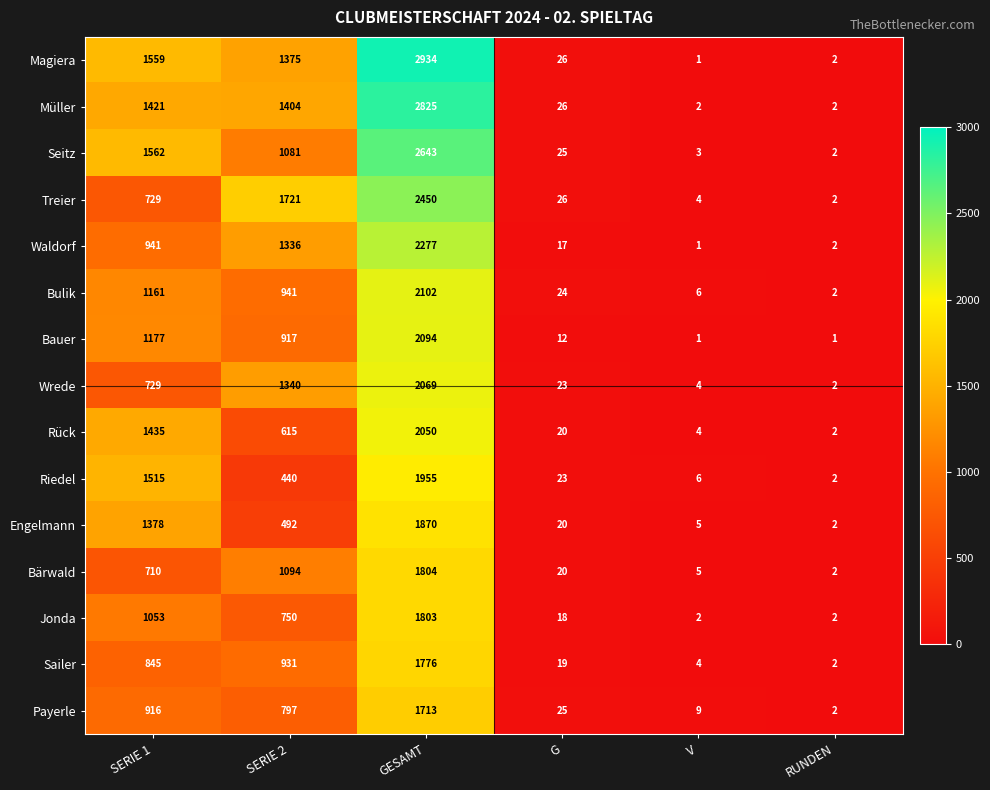

List the labels in order of Waldorf value, smallest first.

V, RUNDEN, G, SERIE 1, SERIE 2, GESAMT